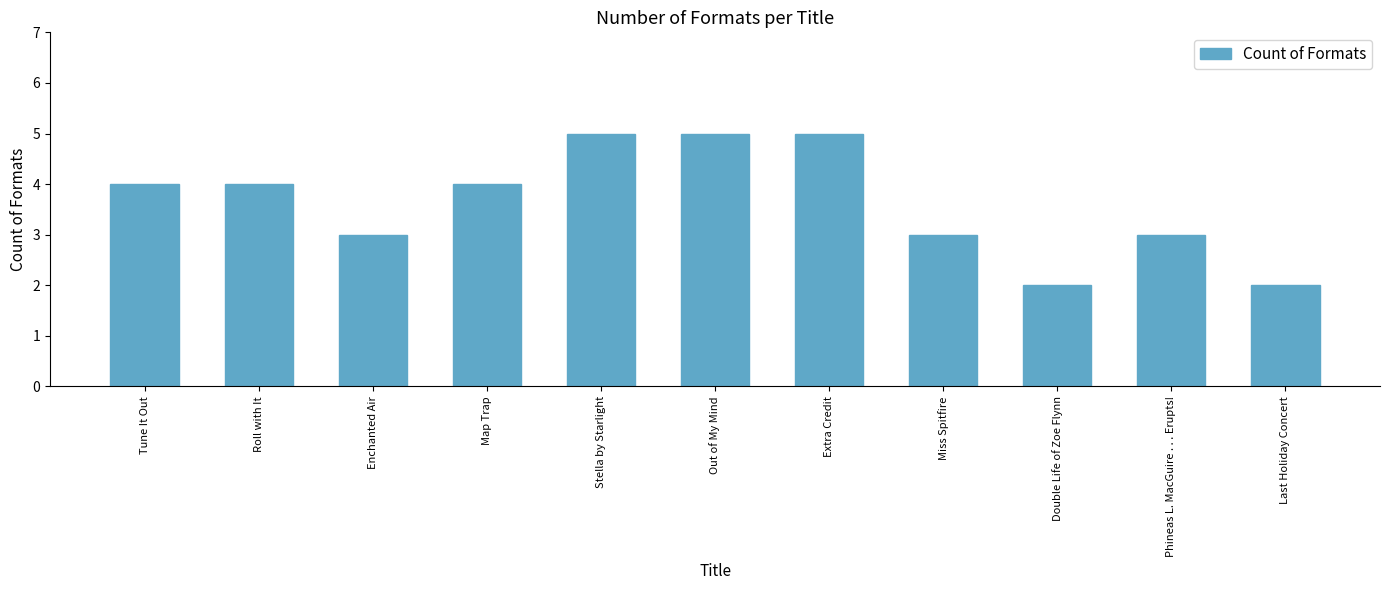

What is the approximate value at Double Life of Zoe Flynn?

2